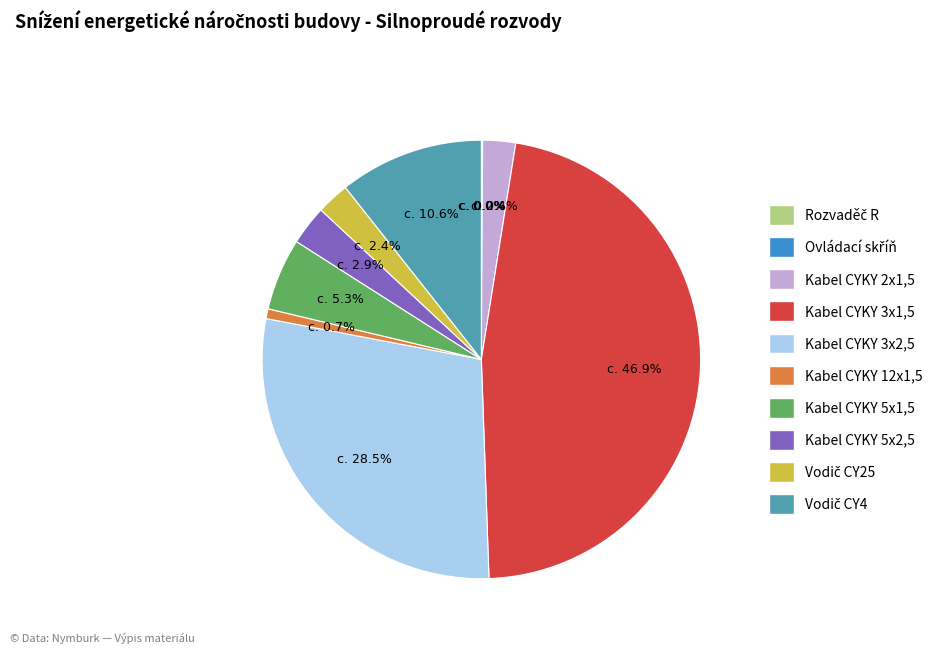

Does Kabel CYKY 3x2,5 represent more than half of the total?

No